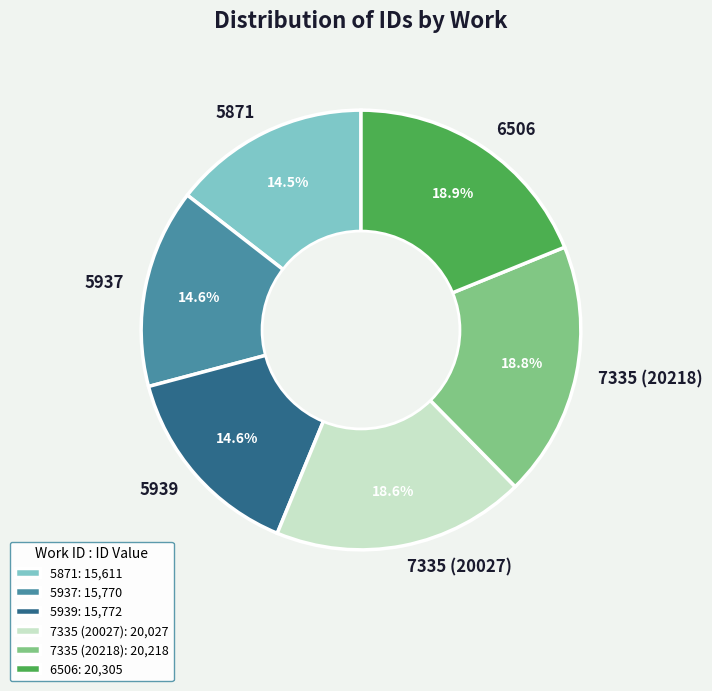

Between 5939 and 7335 (20218), which is larger?

7335 (20218)